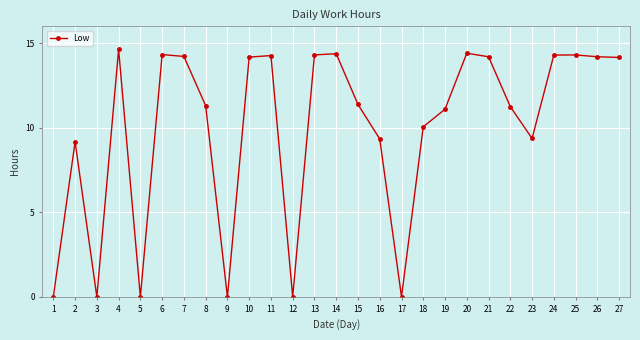

What is the change in value from 4 to 7?

-0.4